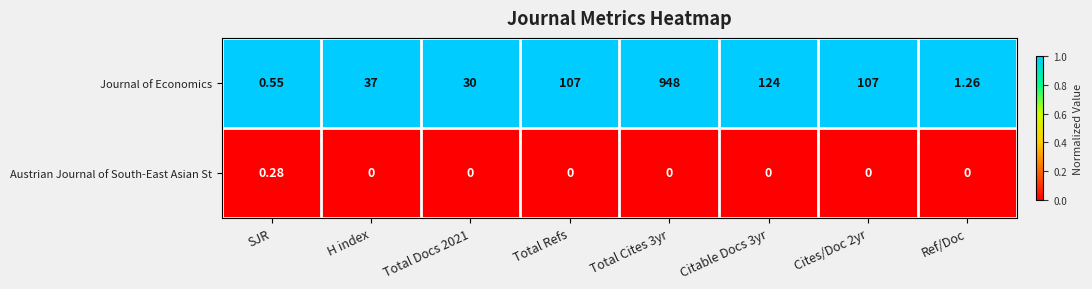

What is the spread (max minus min) of values at Cites/Doc 2yr?

107.0